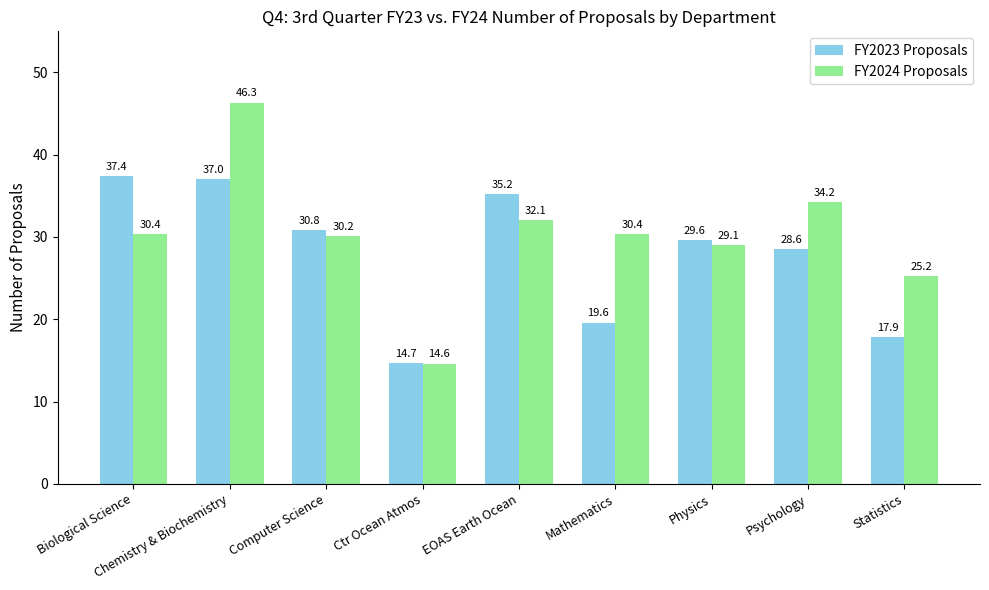

Between Chemistry & Biochemistry and Mathematics, which series saw the biggest shift?

FY2023 Proposals